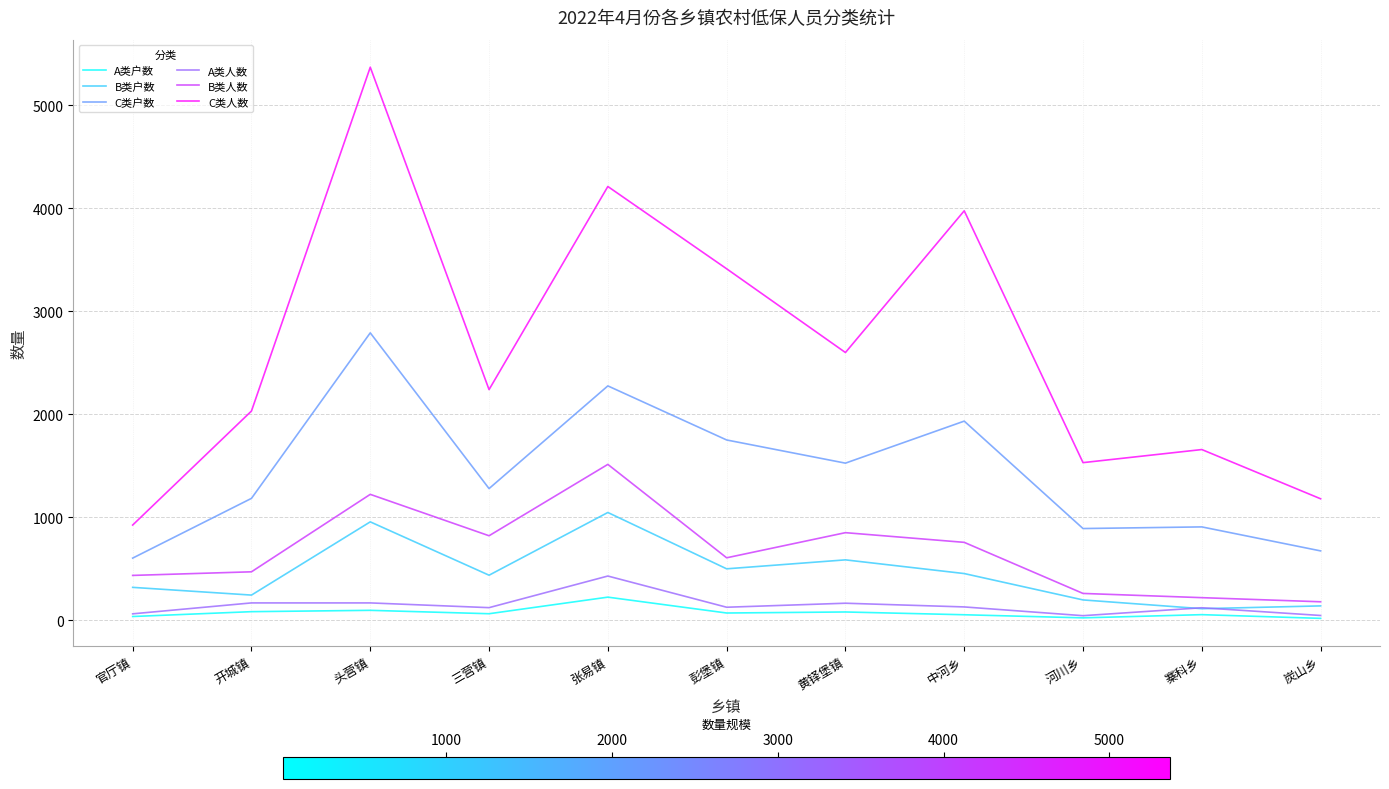

What is the total value across all series at 开城镇?

4167